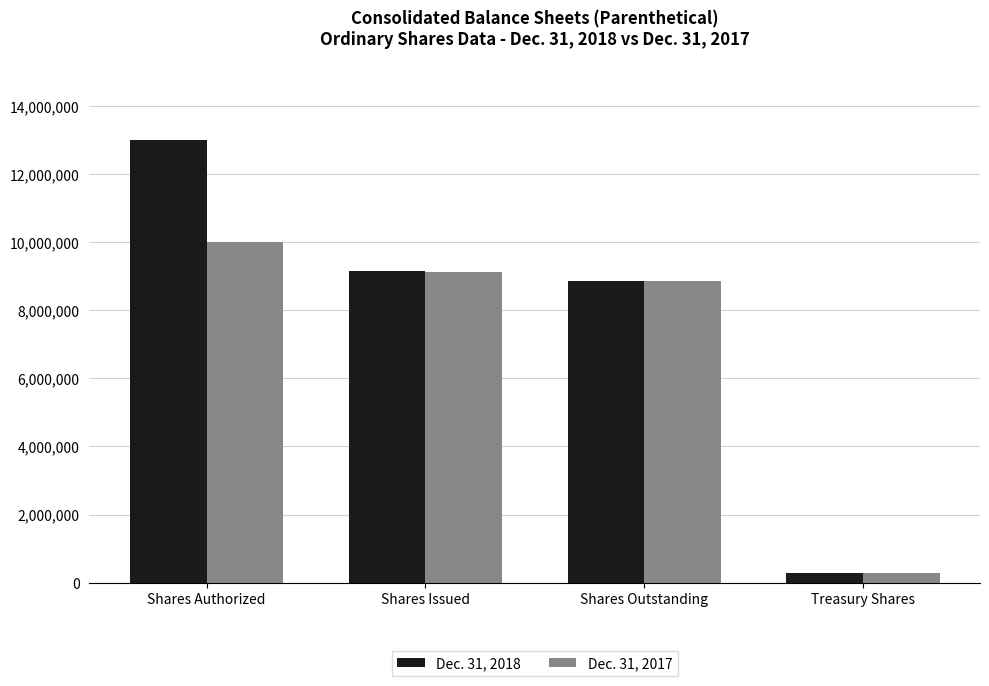

Rank the series by their maximum value, from highest to lowest.

Dec. 31, 2018, Dec. 31, 2017